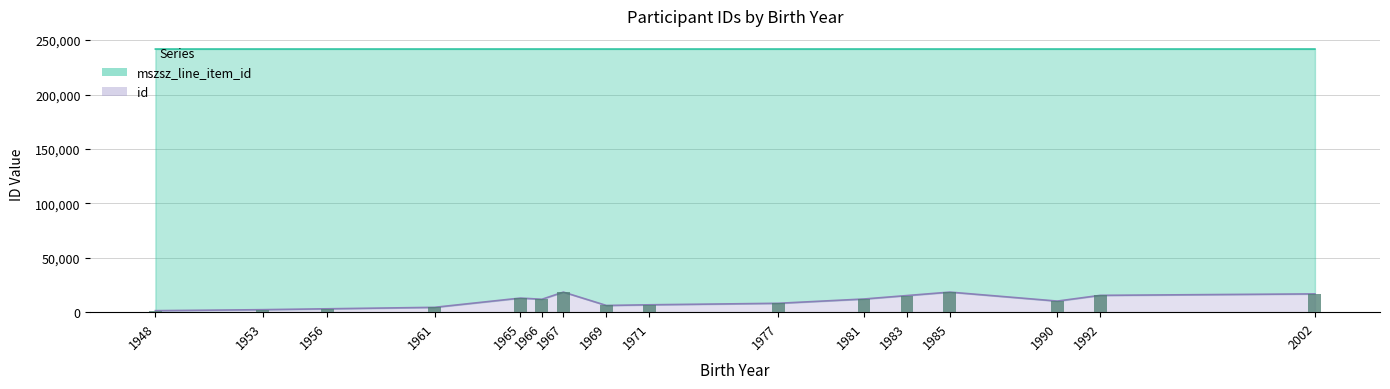

Rank the categories by id value from lowest to highest.

1948, 1953, 1956, 1961, 1969, 1971, 1977, 1990, 1966, 1981, 1965, 1983, 1992, 2002, 1985, 1967